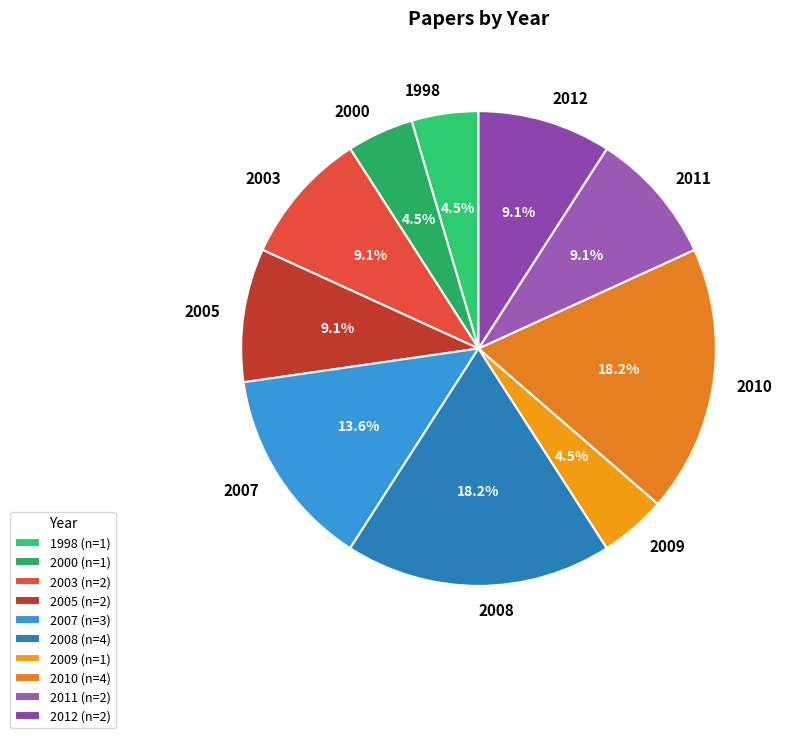

What is the total percentage of 2003 and 2000?

13.6%